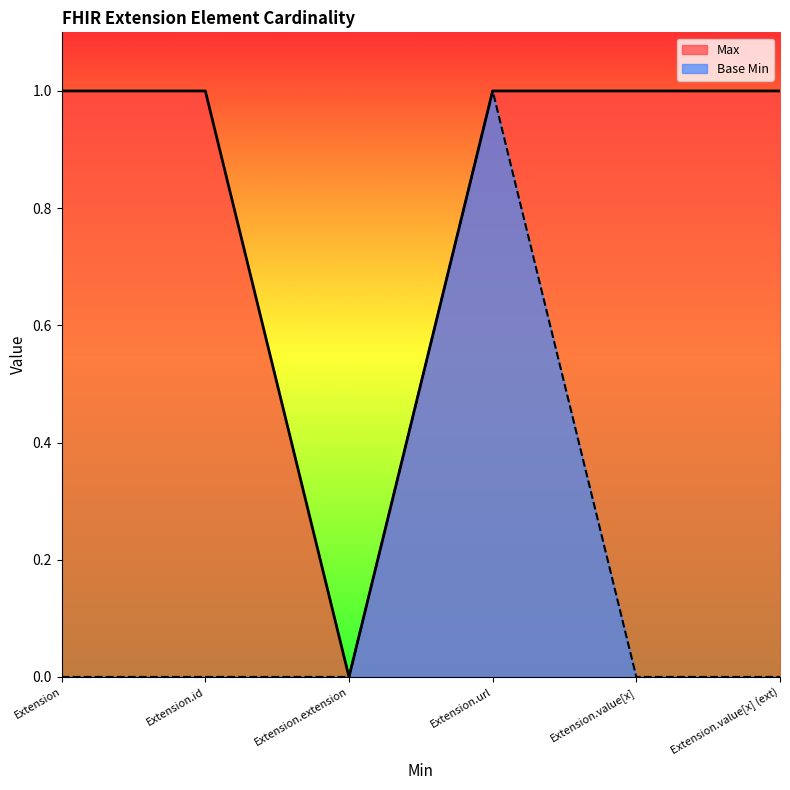

What is the approximate value of Max at Extension.url?

1